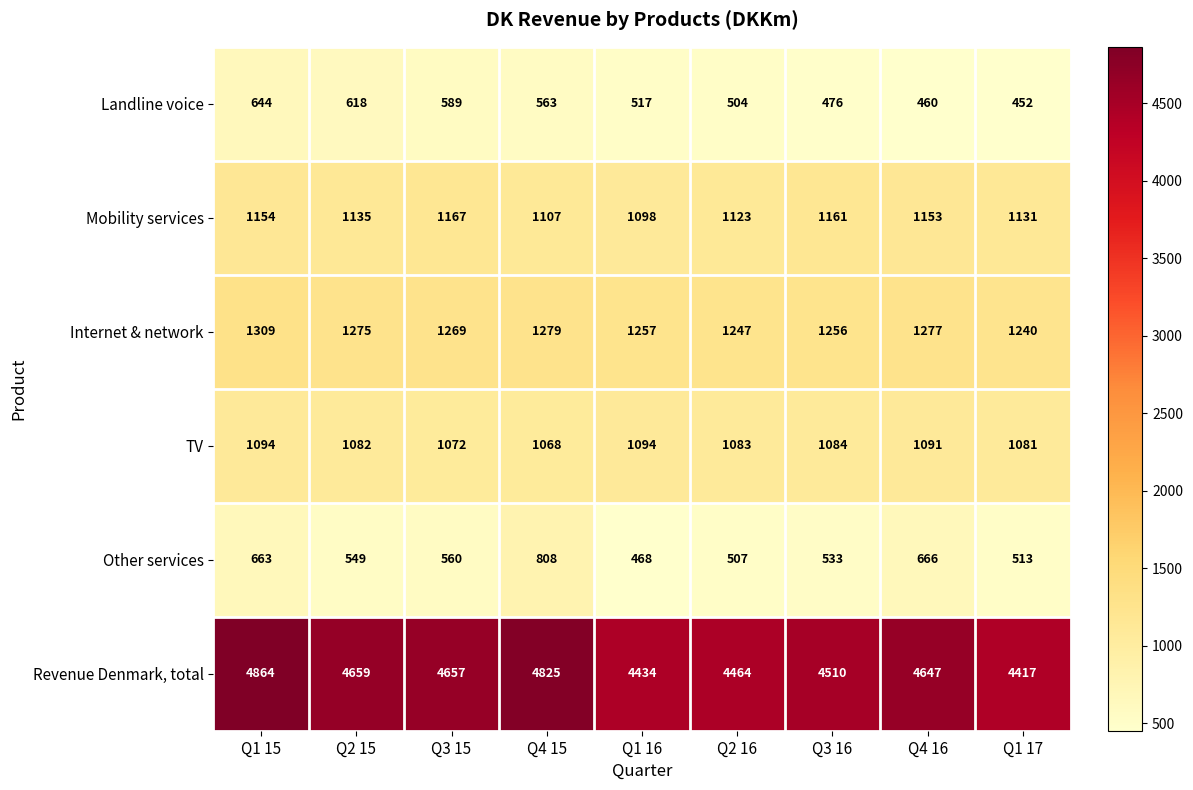

What is the approximate value of Other services at Q3 16?

533